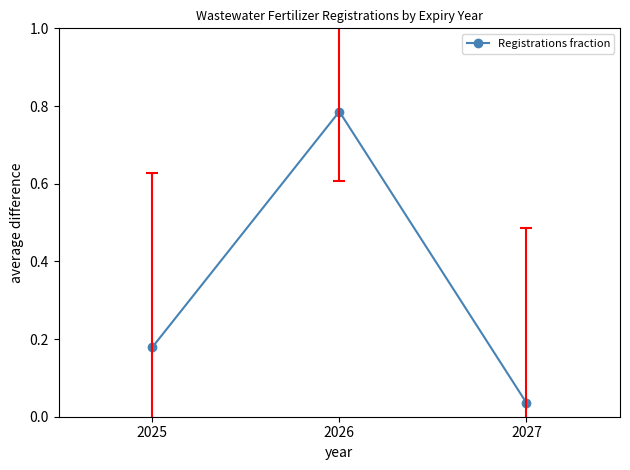

The chart shows a value of 1.1 at 2026. True or false?

False